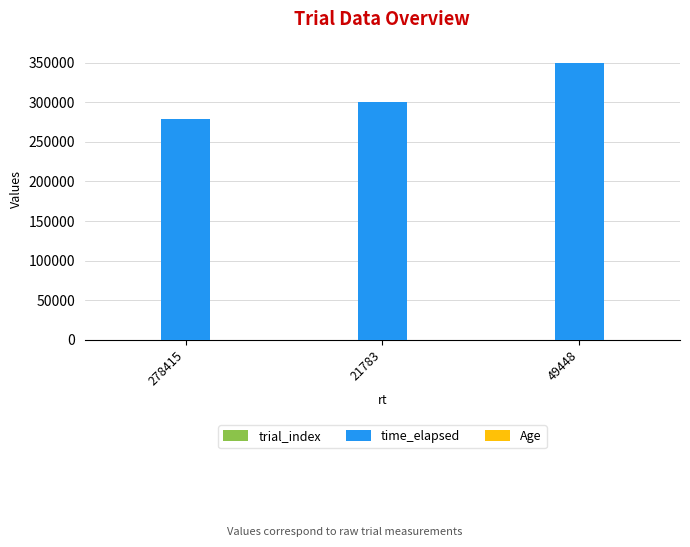

What is the greatest value displayed?

349661